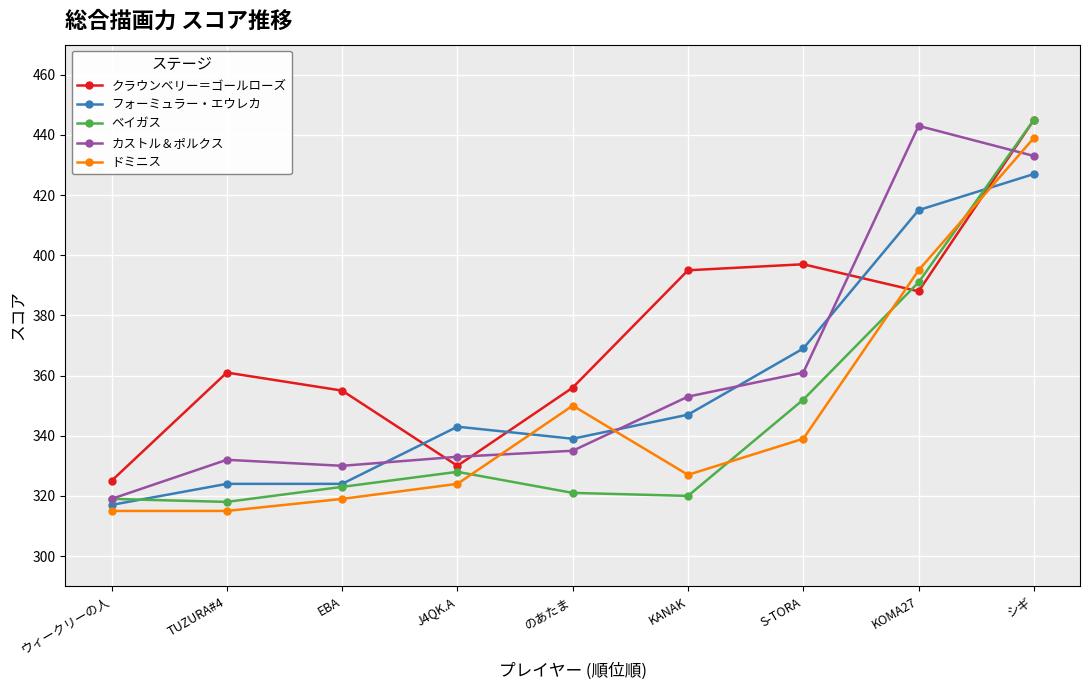

What is the label of the 7th point from the left?

S-TORA